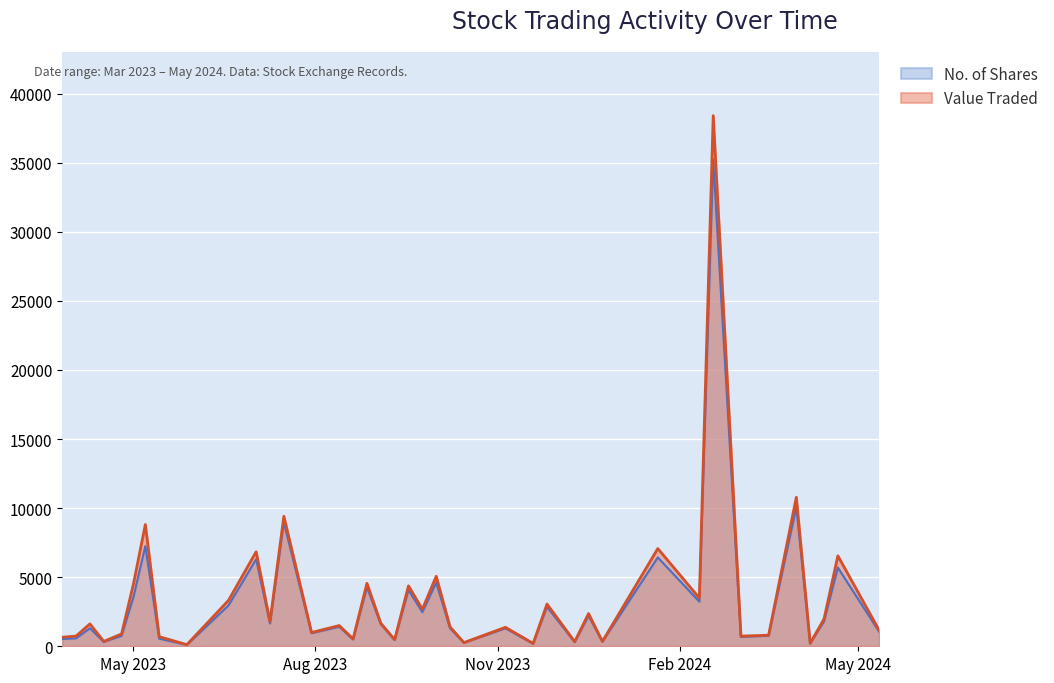

What is the greatest value displayed?

38403